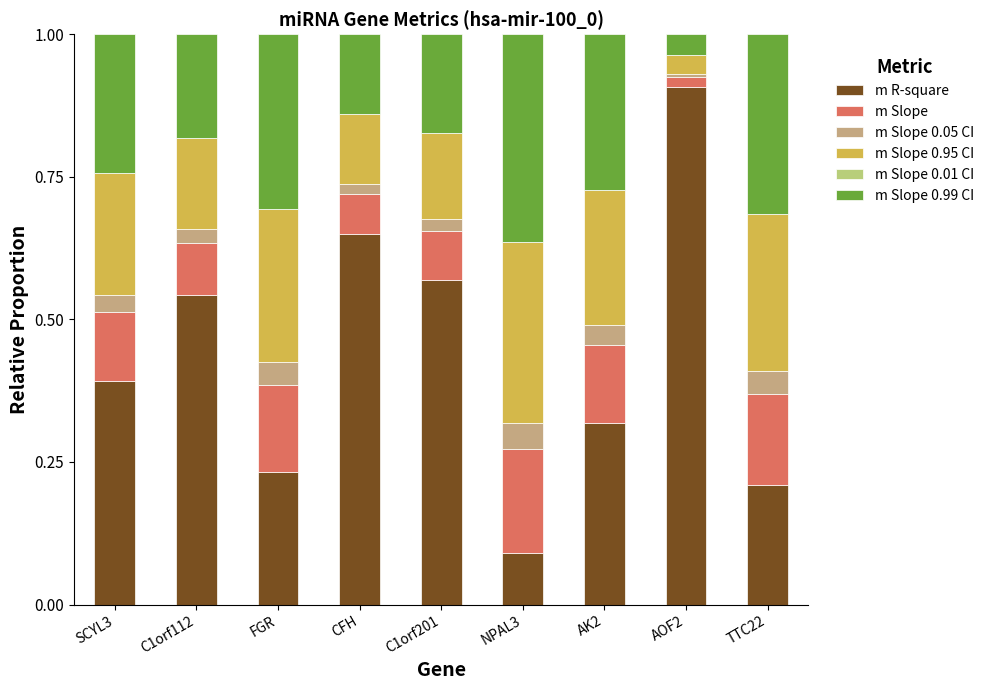

Which category has the lowest value in the m R-square series?

NPAL3